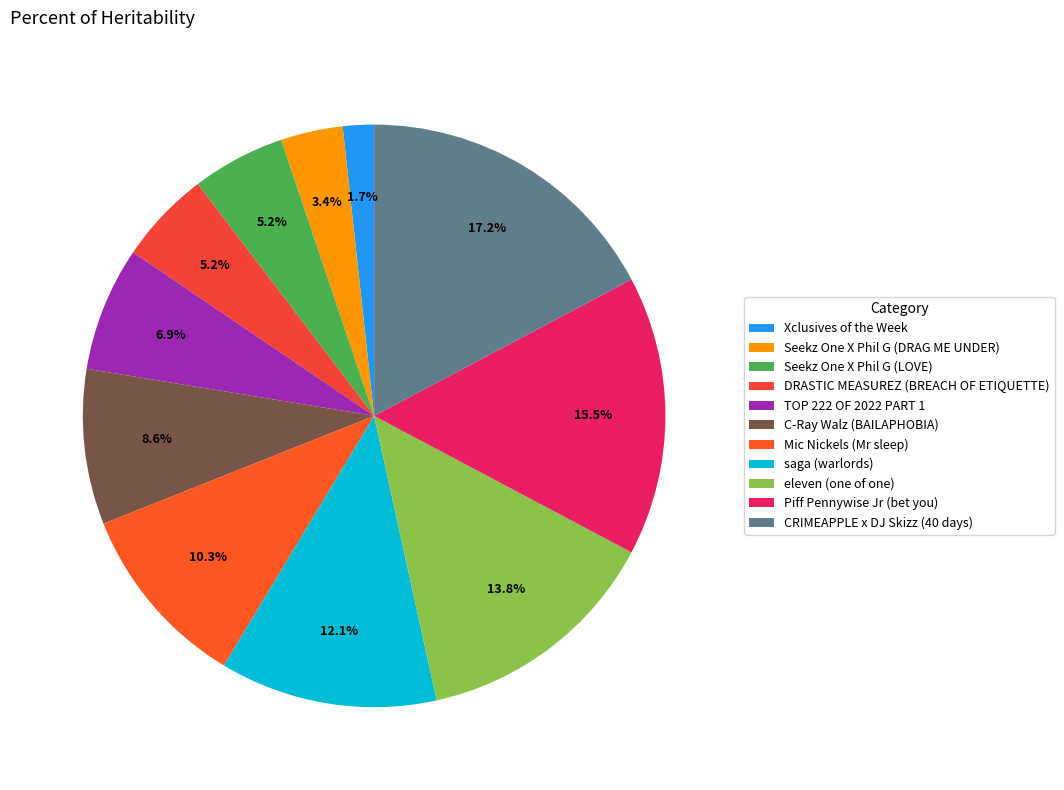

How many slices are in this pie chart?

11